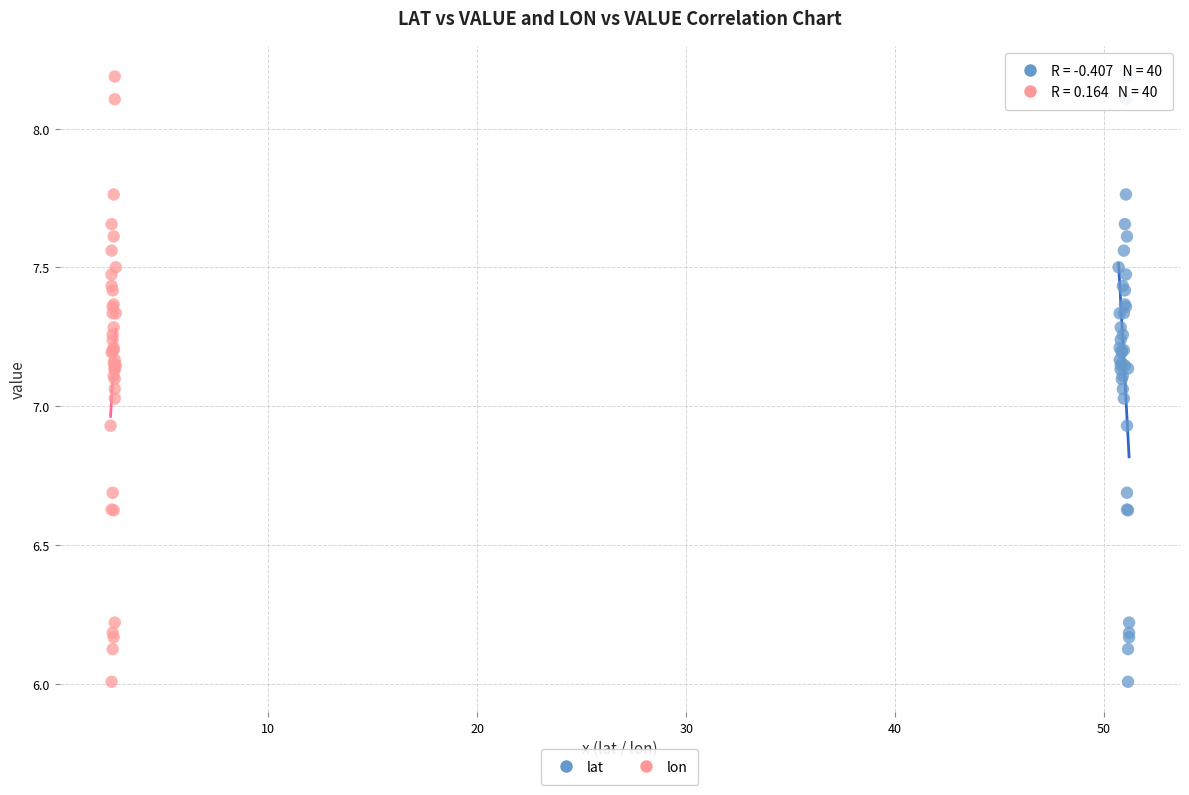

What are all the series names shown in the legend?

lat, lon